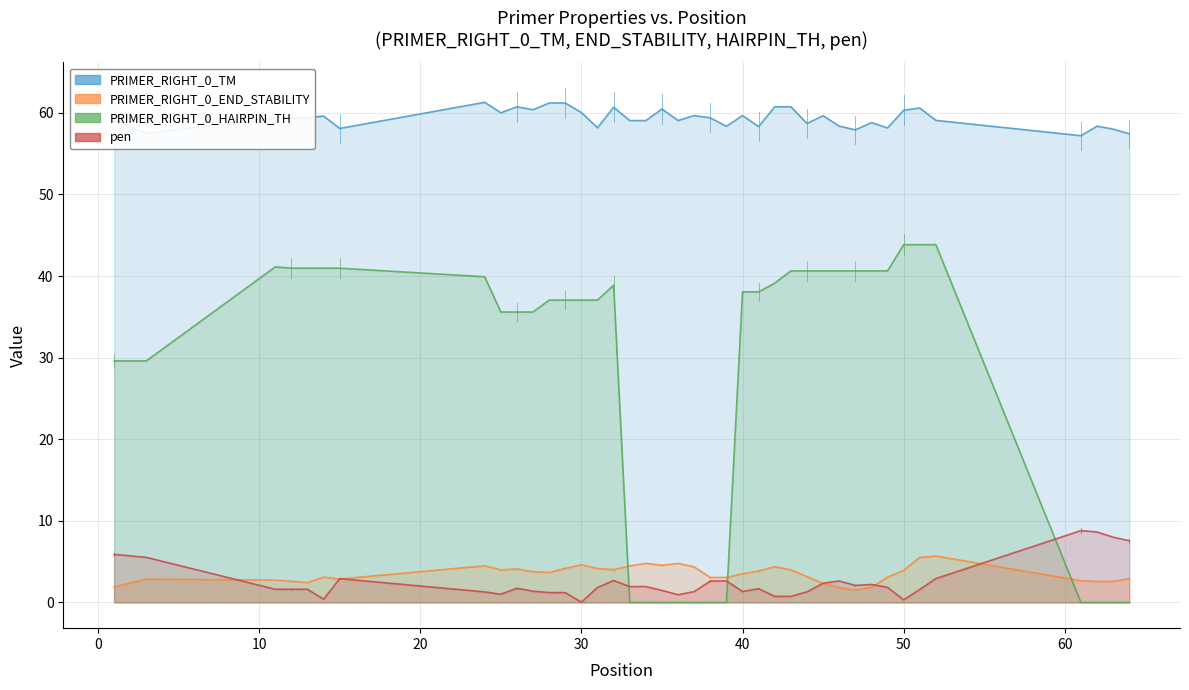

What is the value of the PRIMER_RIGHT_0_HAIRPIN_TH point at the 11th from the left?

35.6